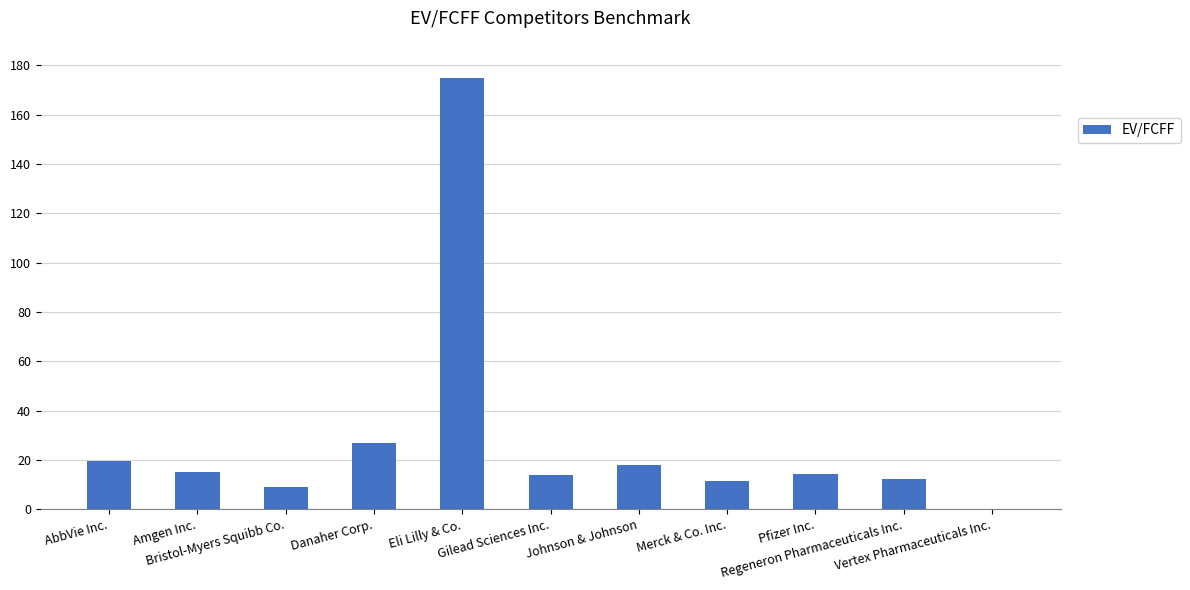

What is the sum of all values?

315.2